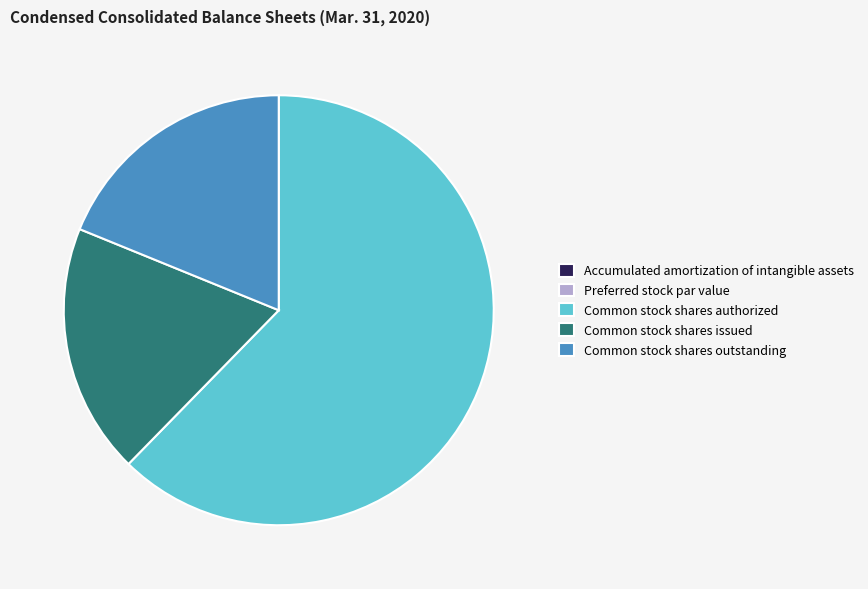

What is the majority slice?

Common stock shares authorized